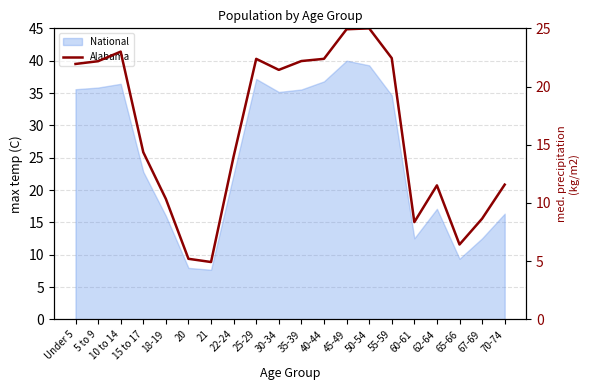

Which has a higher value, 45-49 or 70-74?

45-49